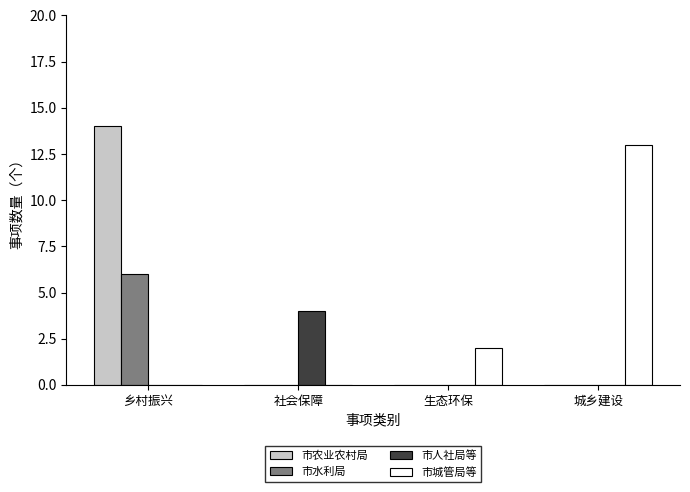

How many 市水利局 values are between 0 and 6?

4